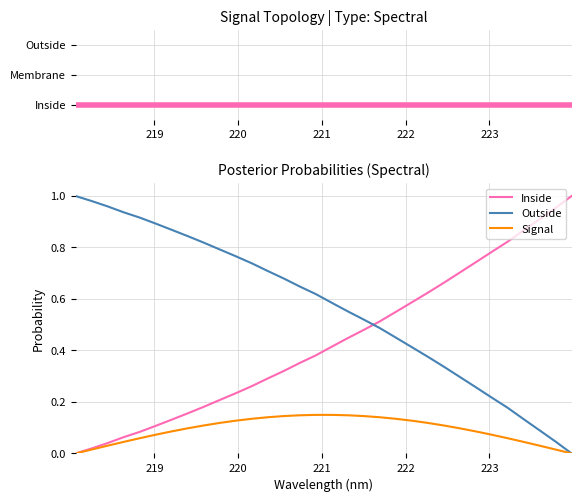

The value of Signal at 8 is 0.1. True or false?

False